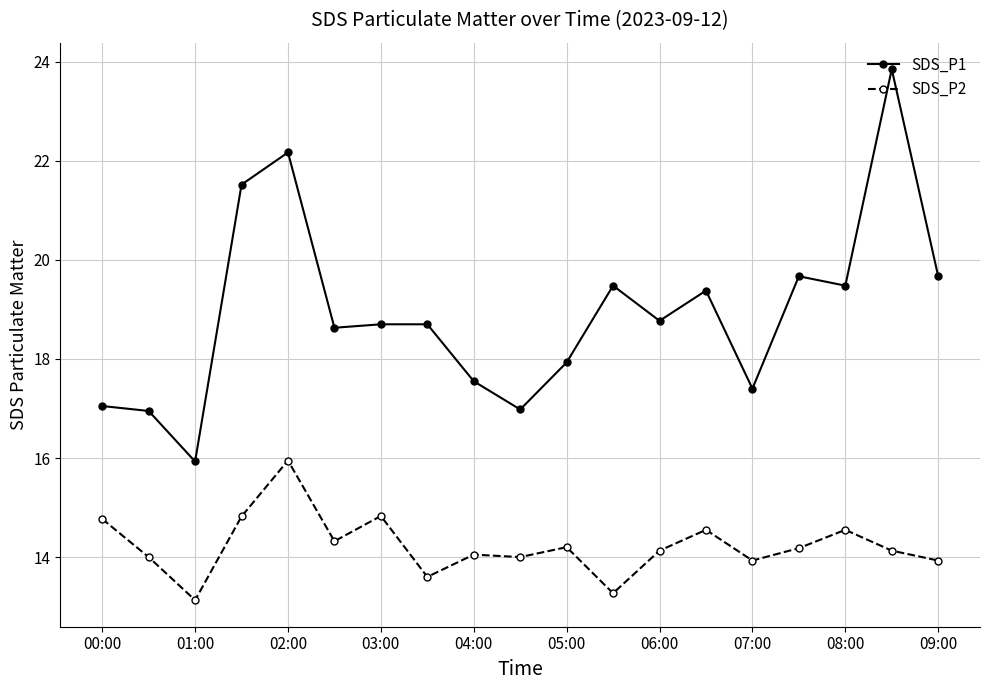

What is the difference between the maximum and second lowest values in the SDS_P2 series?

2.7